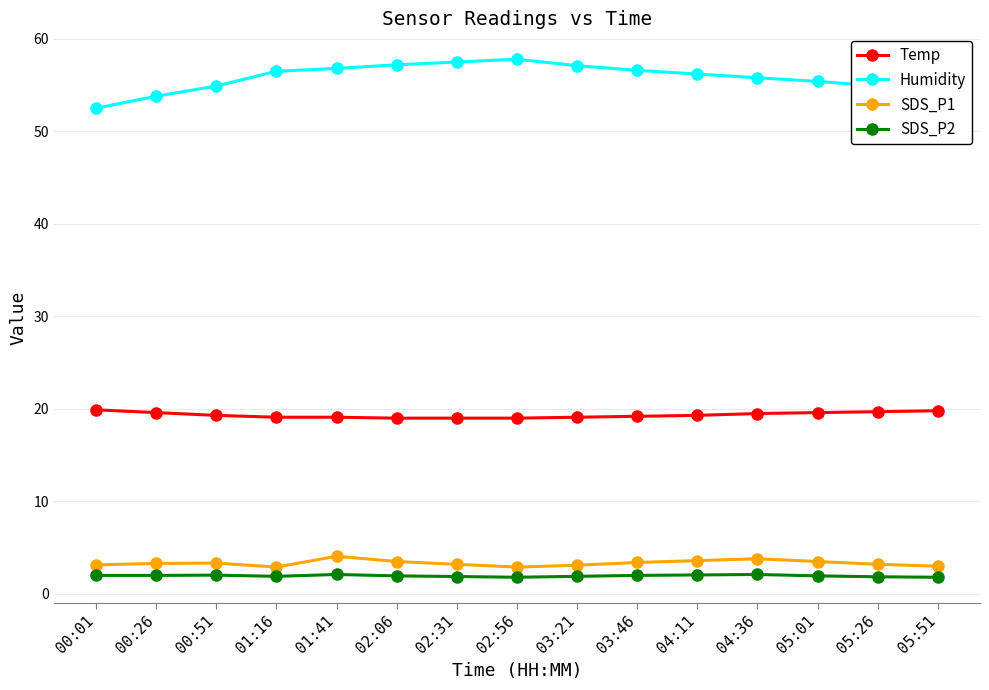

What is the sum of the Humidity values at 05:26 and 02:56?

112.7